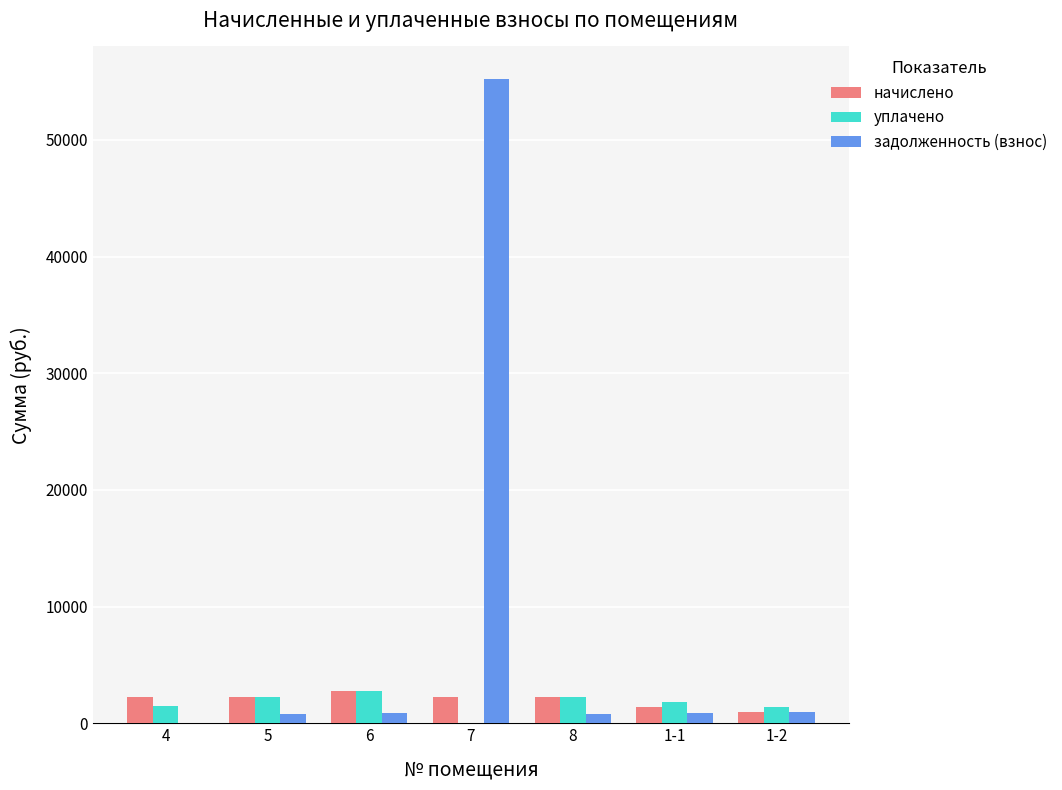

What are all the series names shown in the legend?

начислено, уплачено, задолженность (взнос)